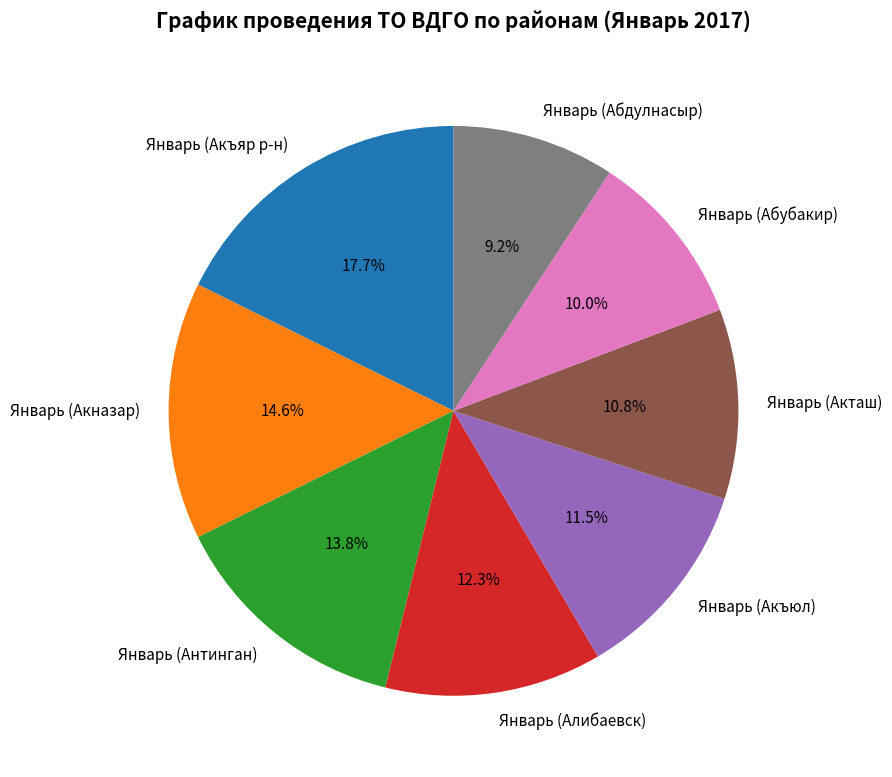

Rank the categories by value from highest to lowest.

Январь (Акъяр р-н), Январь (Акназар), Январь (Антинган), Январь (Алибаевск), Январь (Акъюл), Январь (Акташ), Январь (Абубакир), Январь (Абдулнасыр)